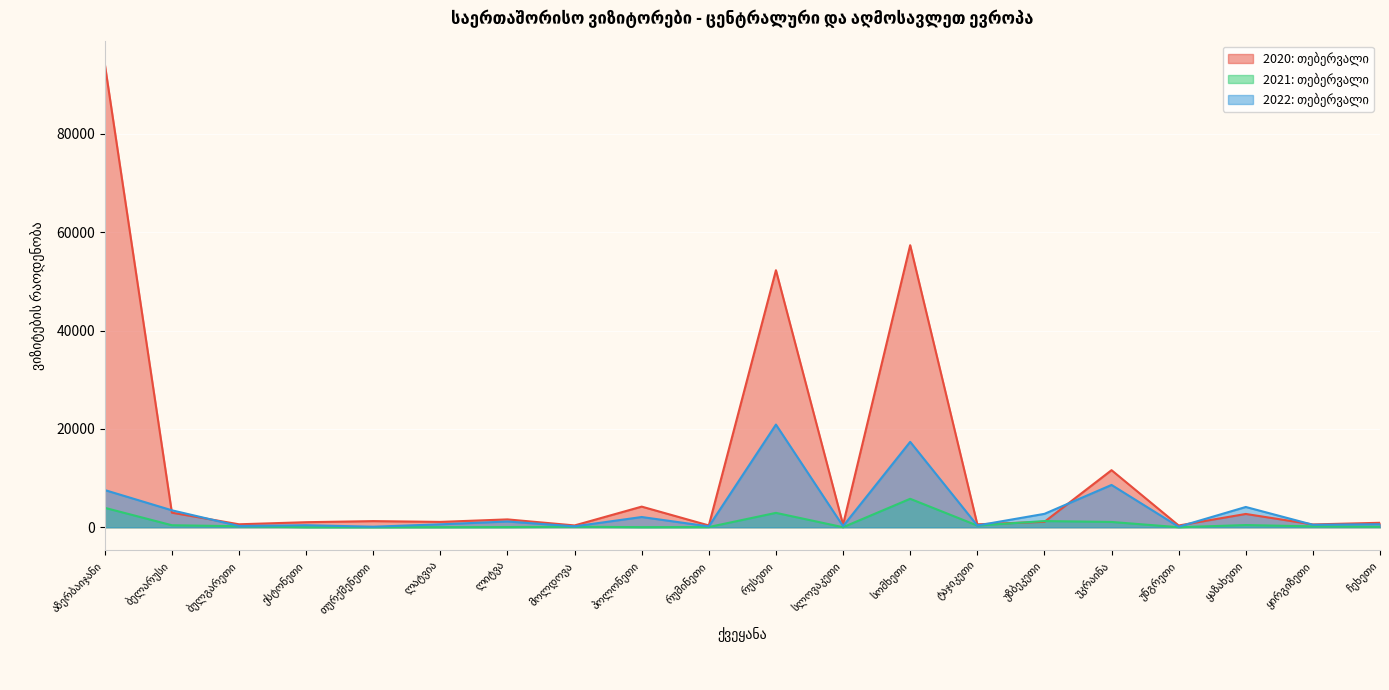

What is the difference between the second highest and second lowest values in the 2021: თებერვალი series?

3942